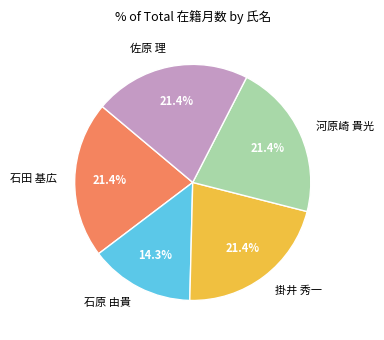

To the nearest percent, what is the combined percentage of 石原 由貴 and 佐原 理?

36%